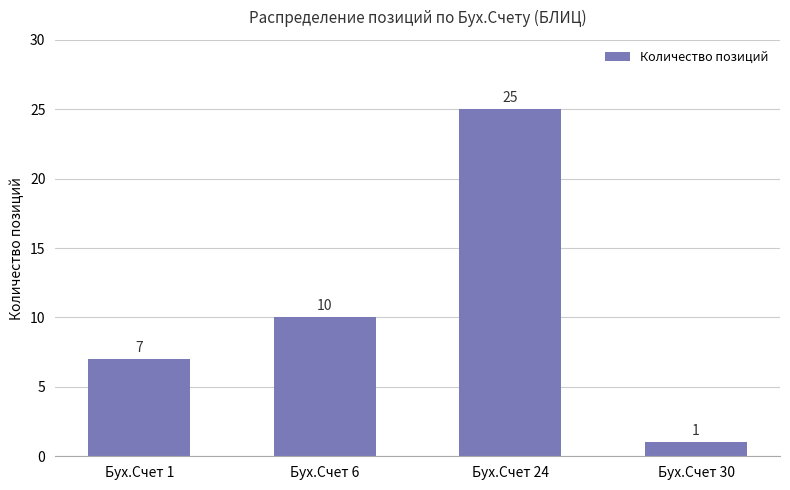

What is the sum of all values?

43